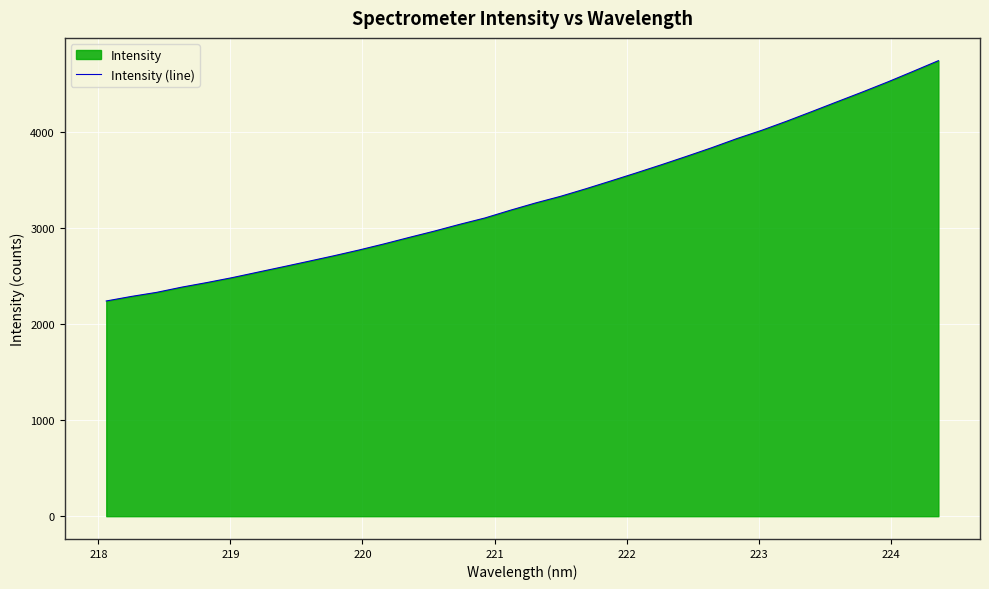

True or false: the data has more than 0 interior local peaks.

False